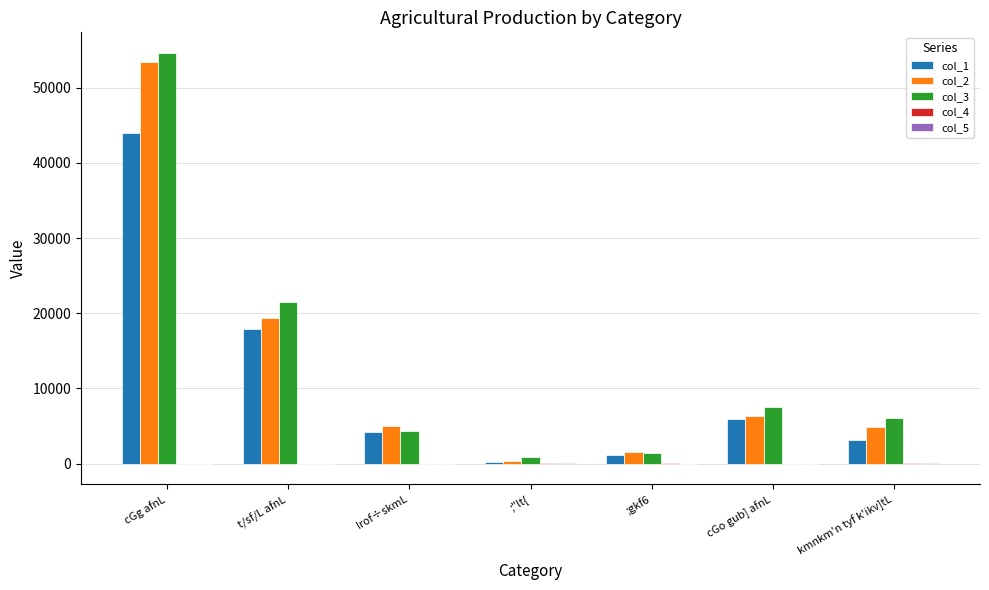

True or false: col_2 has a value of 1620.5 at cGo gub] afnL.

False